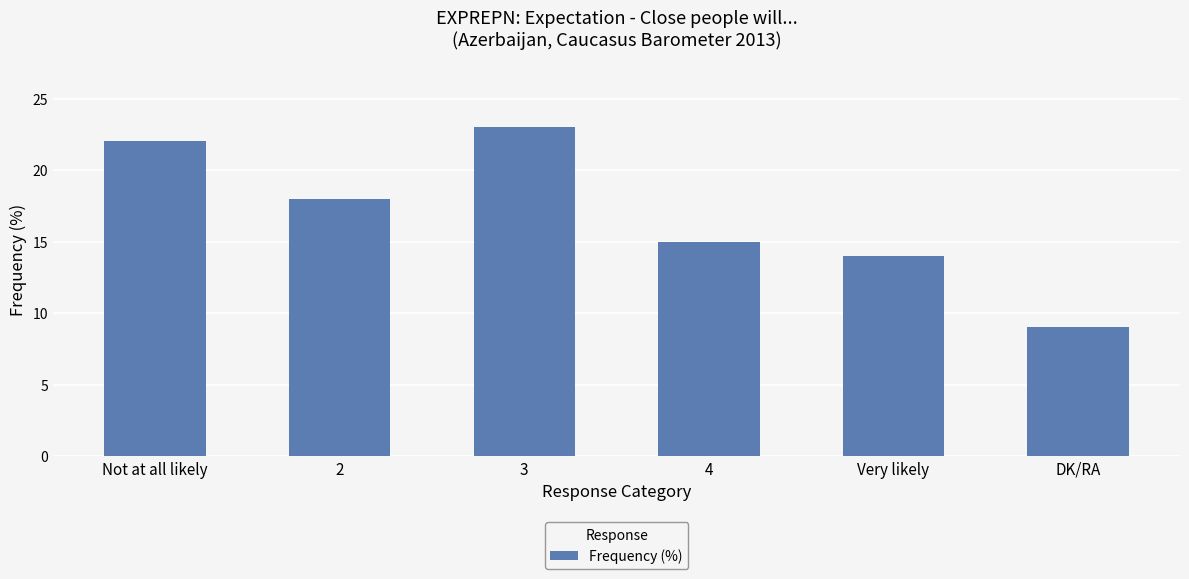

True or false: the data shows 22 at Not at all likely.

True